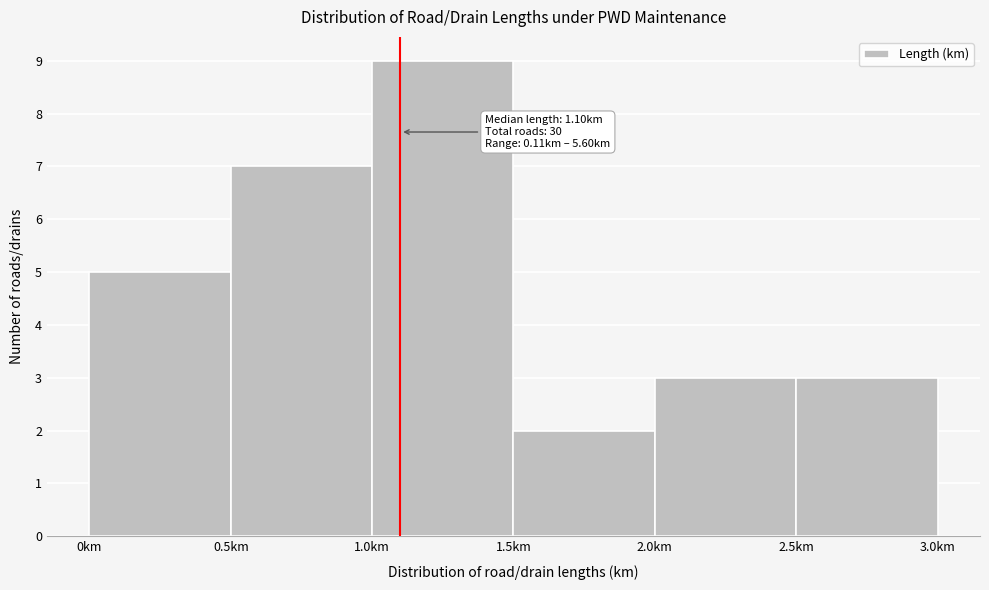

Over which range of the x-axis is the bar tallest?

1.0 to 1.5